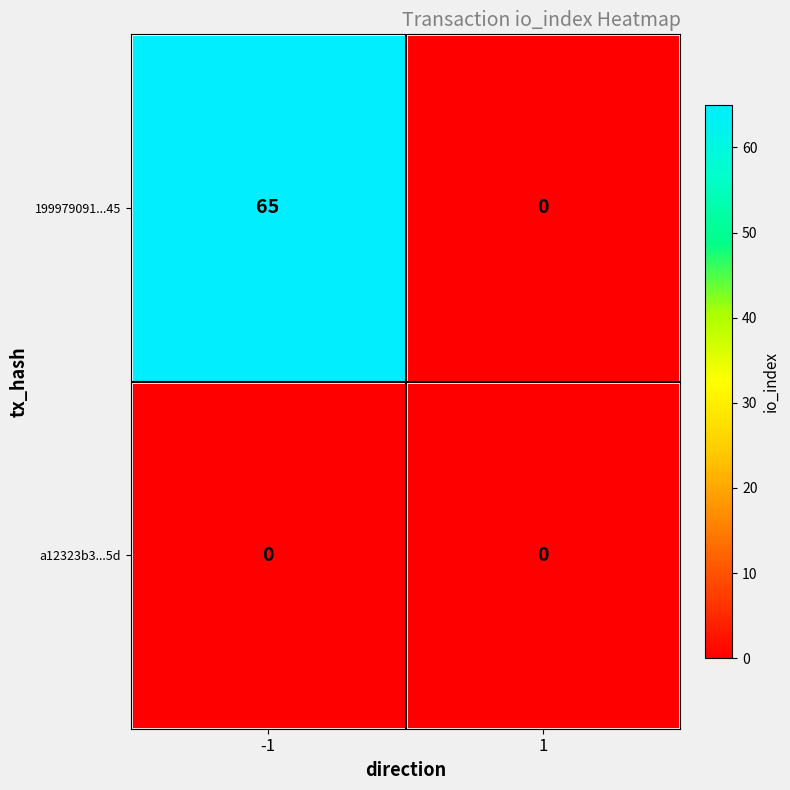

Rank the series by their maximum value, from highest to lowest.

199979091...45, a12323b3...5d